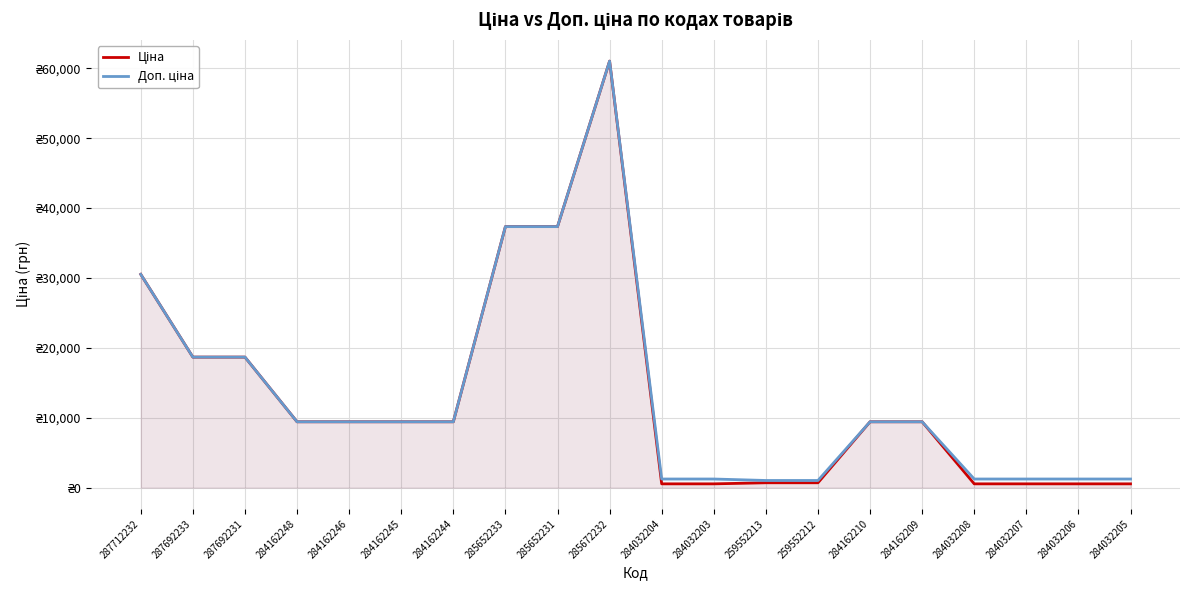

Between 285652231 and 284162209, which series saw the biggest shift?

Ціна